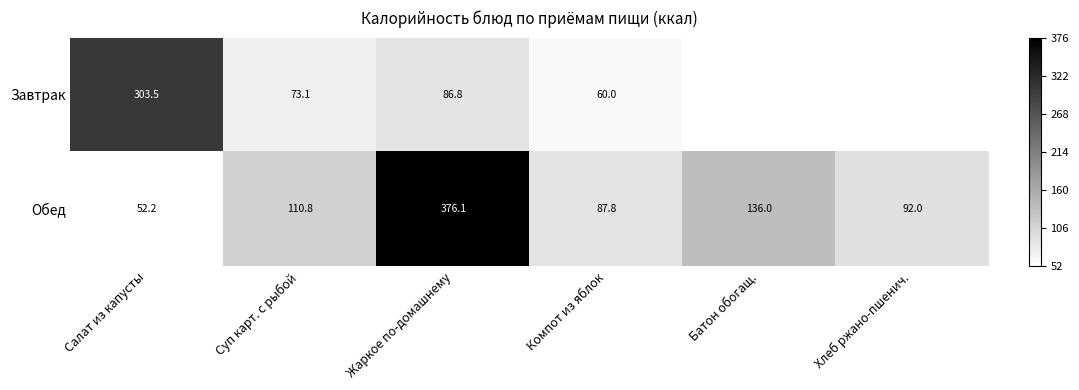

What is the difference between the maximum and minimum values in the Обед series?

323.9